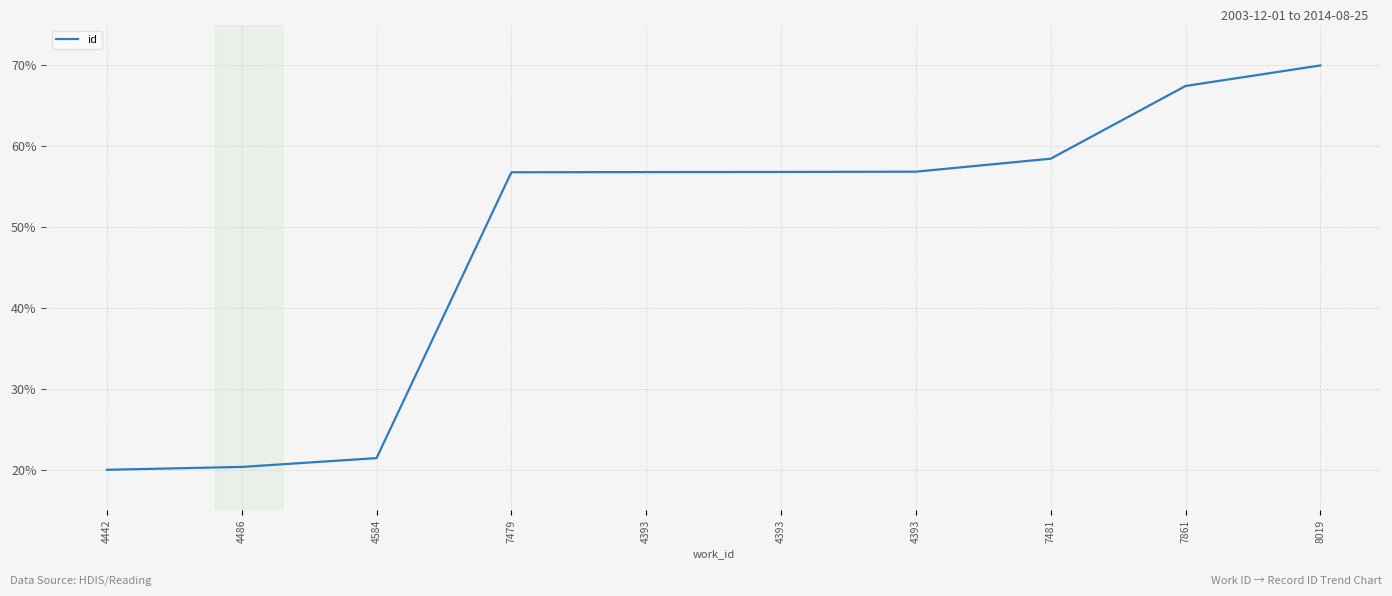

List the labels in order of value, smallest first.

4442, 4486, 4584, 7479, 4393, 4393, 4393, 7481, 7861, 8019